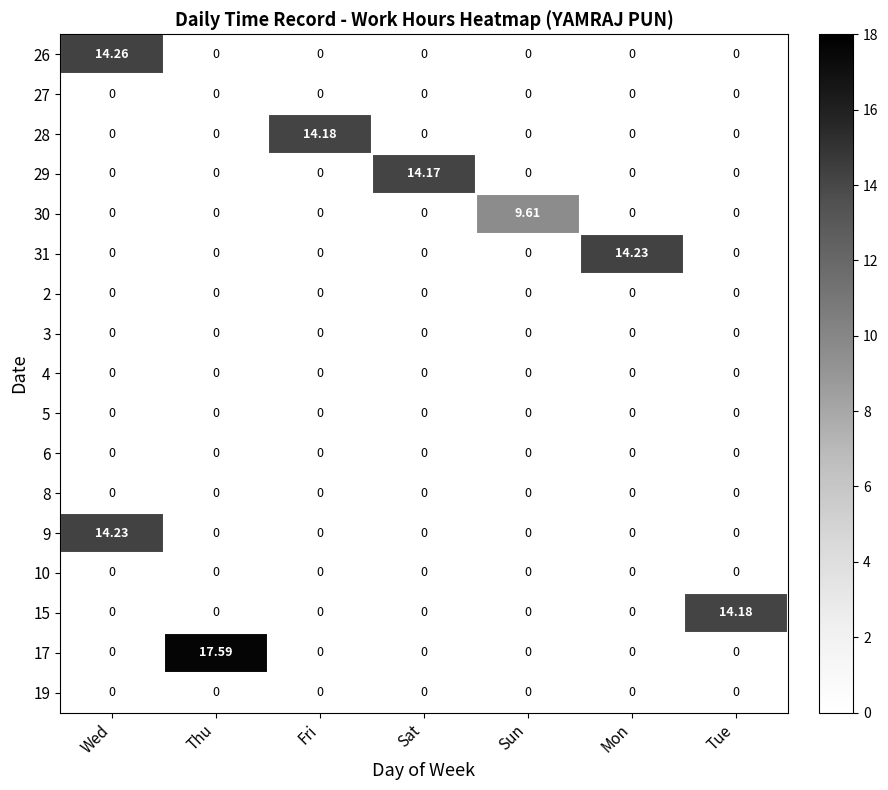

Between Thu and Fri, which series saw the biggest shift?

17